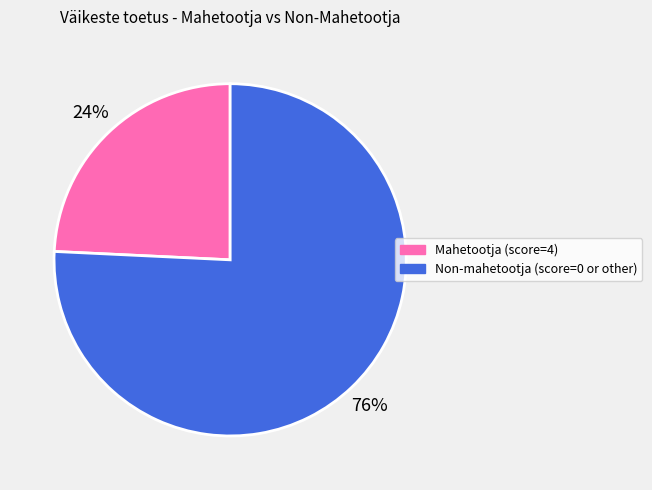

Which has a higher value, Non-mahetootja (score=0 or other) or Mahetootja (score=4)?

Non-mahetootja (score=0 or other)